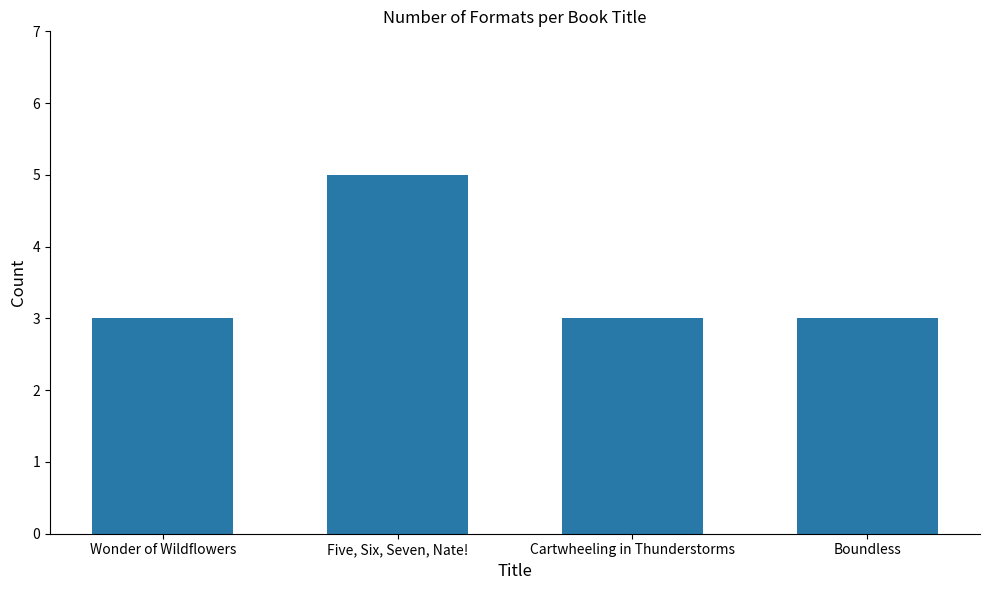

Is it true that the value at Boundless is 4?

False